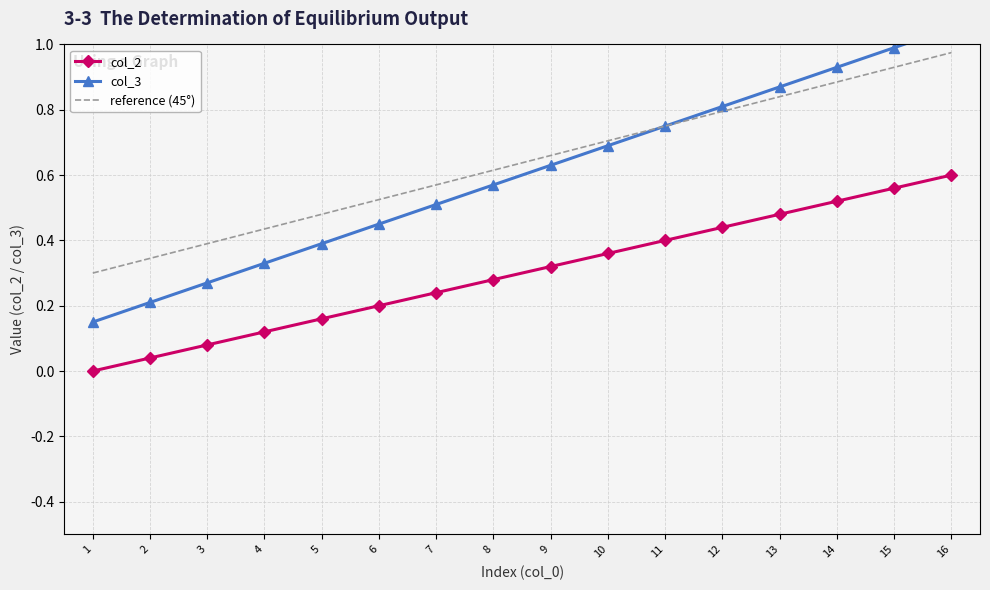

The value of reference (45°) at 13 is 0.8. True or false?

True